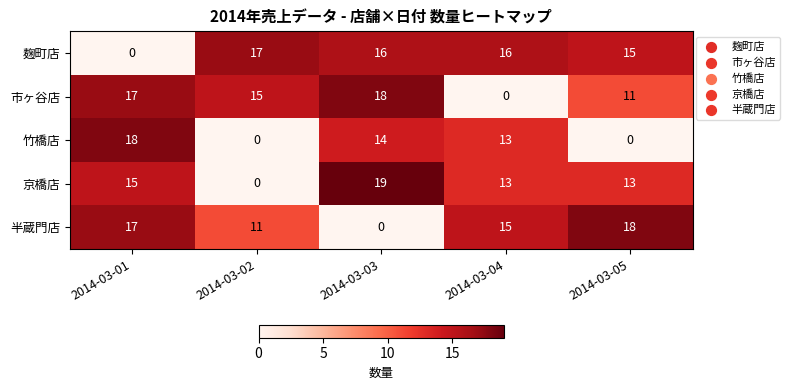

Which series changed the most between 2014-03-04 and 2014-03-05?

竹橋店